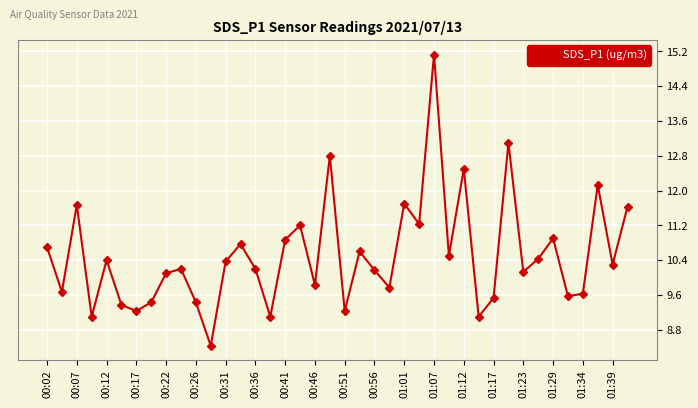

Reading right to left, what are all the values shown in this chart?

11.6	10.3	12.1	9.6	9.6	10.9	10.4	10.1	13.1	9.5	9.1	12.5	10.5	15.1	11.2	11.7	9.8	10.2	10.6	9.2	12.8	9.8	11.2	10.9	9.1	10.2	10.8	10.4	8.4	9.4	10.2	10.1	9.4	9.2	9.4	10.4	9.1	11.7	9.7	10.7